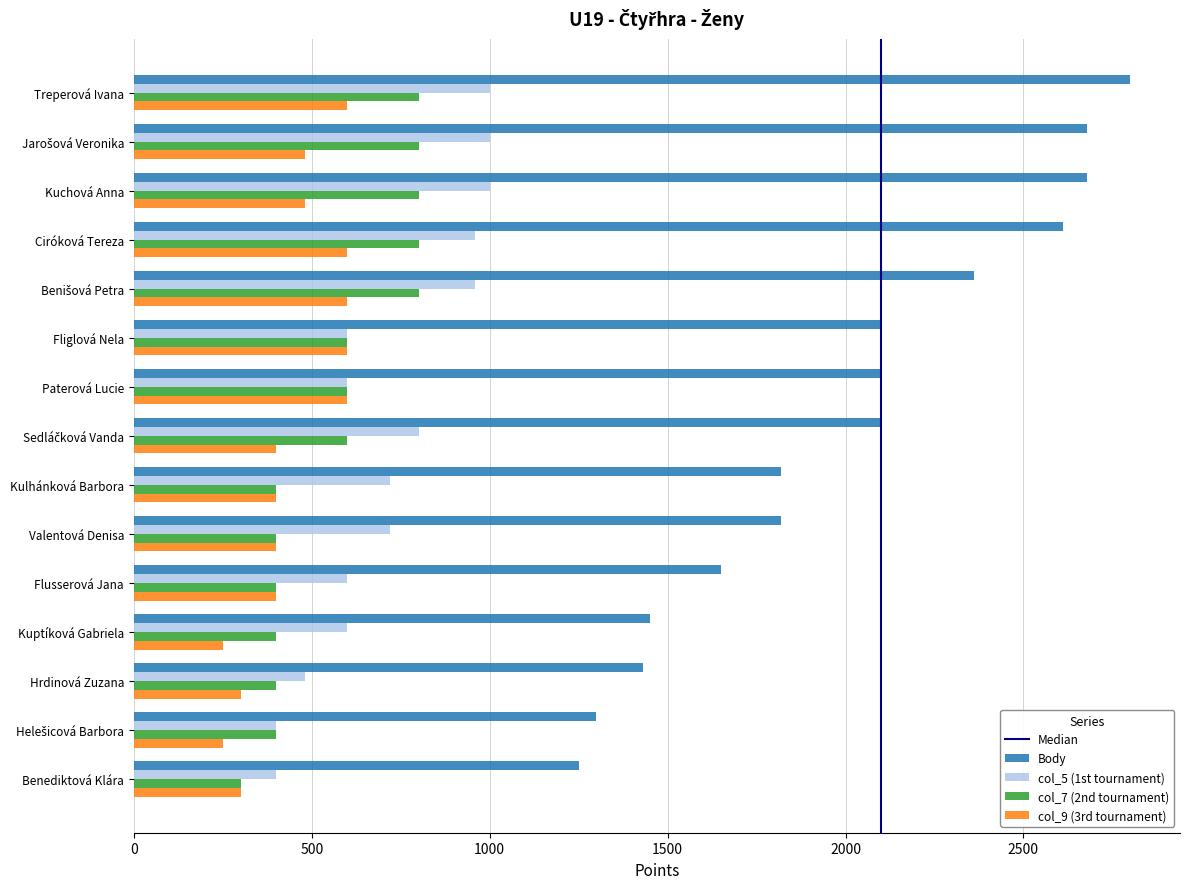

Which label corresponds to the largest value in the chart?

Treperová Ivana